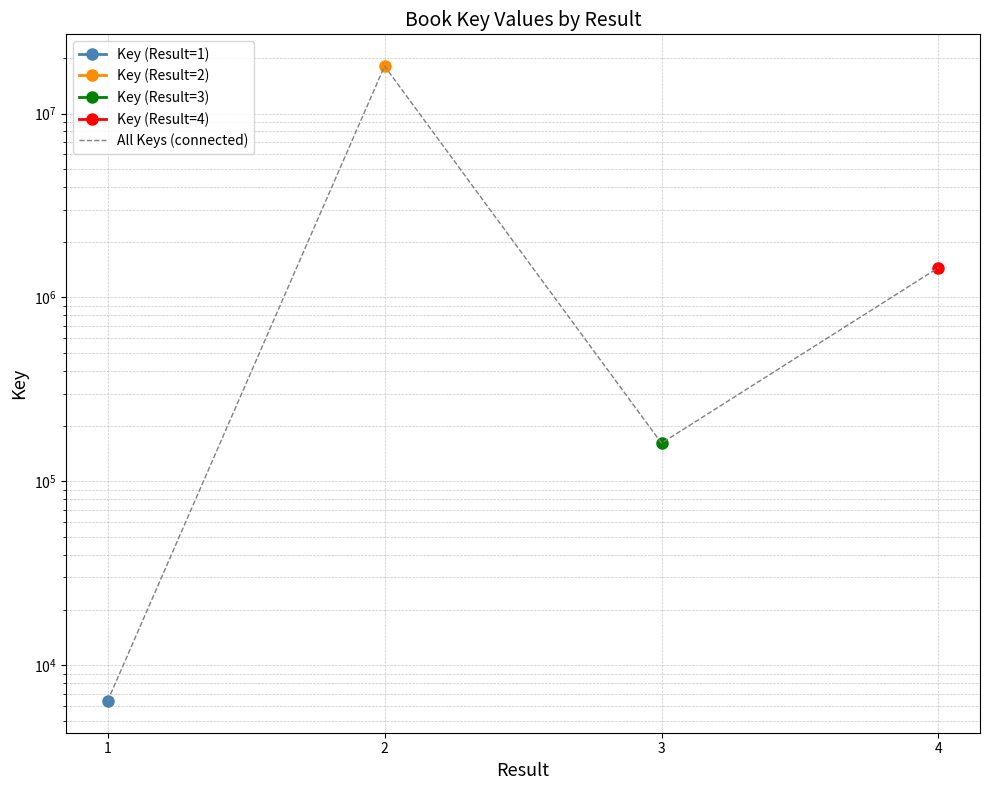

Is it true that the value at 4 is 1452802?

True